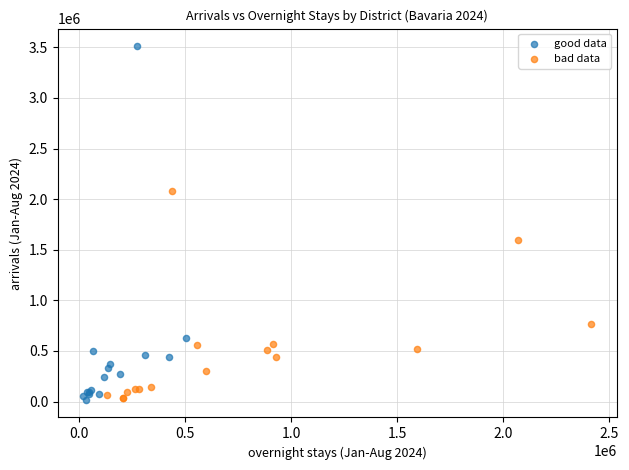

Which series has the largest Y range (max minus min)?

good data